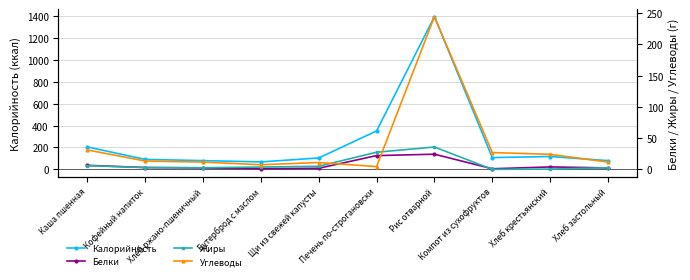

Between Рис отварной and Компот из сухофруктов, which series saw the biggest shift?

Калорийность